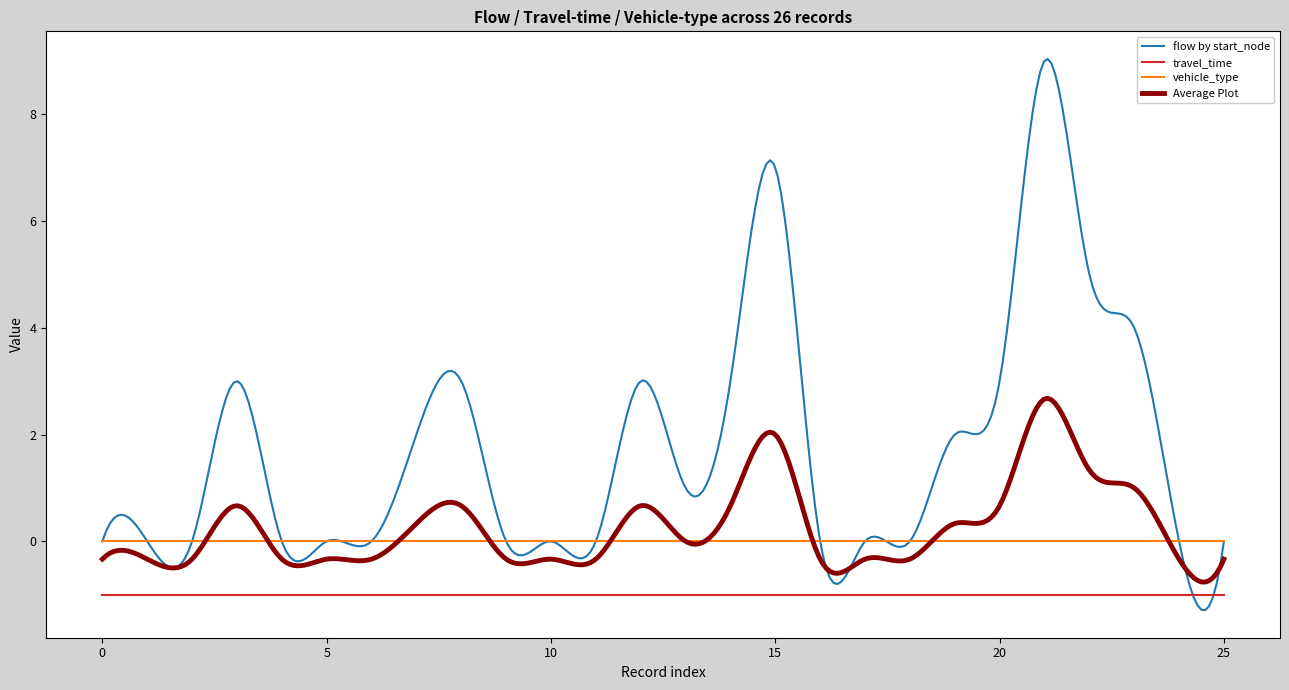

Which series has the largest total across all categories?

flow by start_node